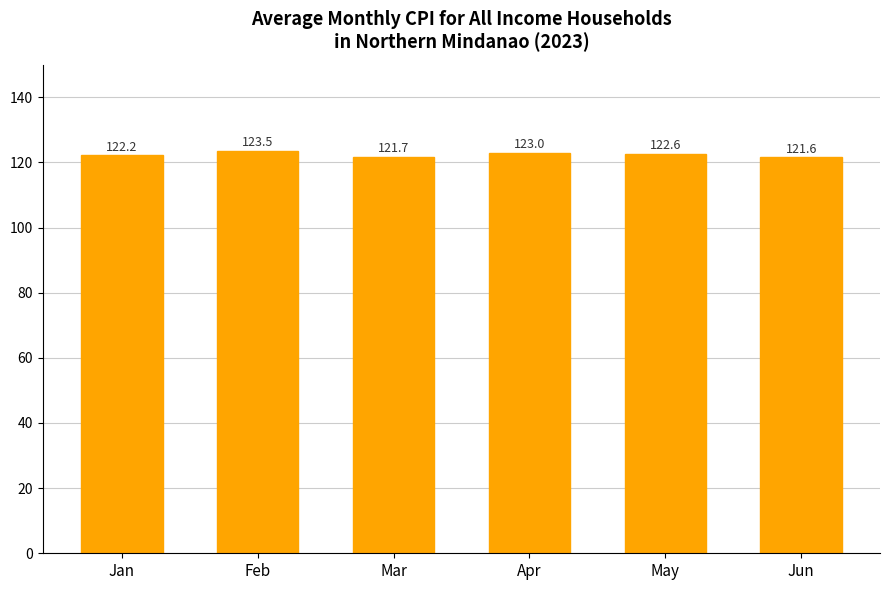

What is the difference between the maximum and minimum values?

1.9